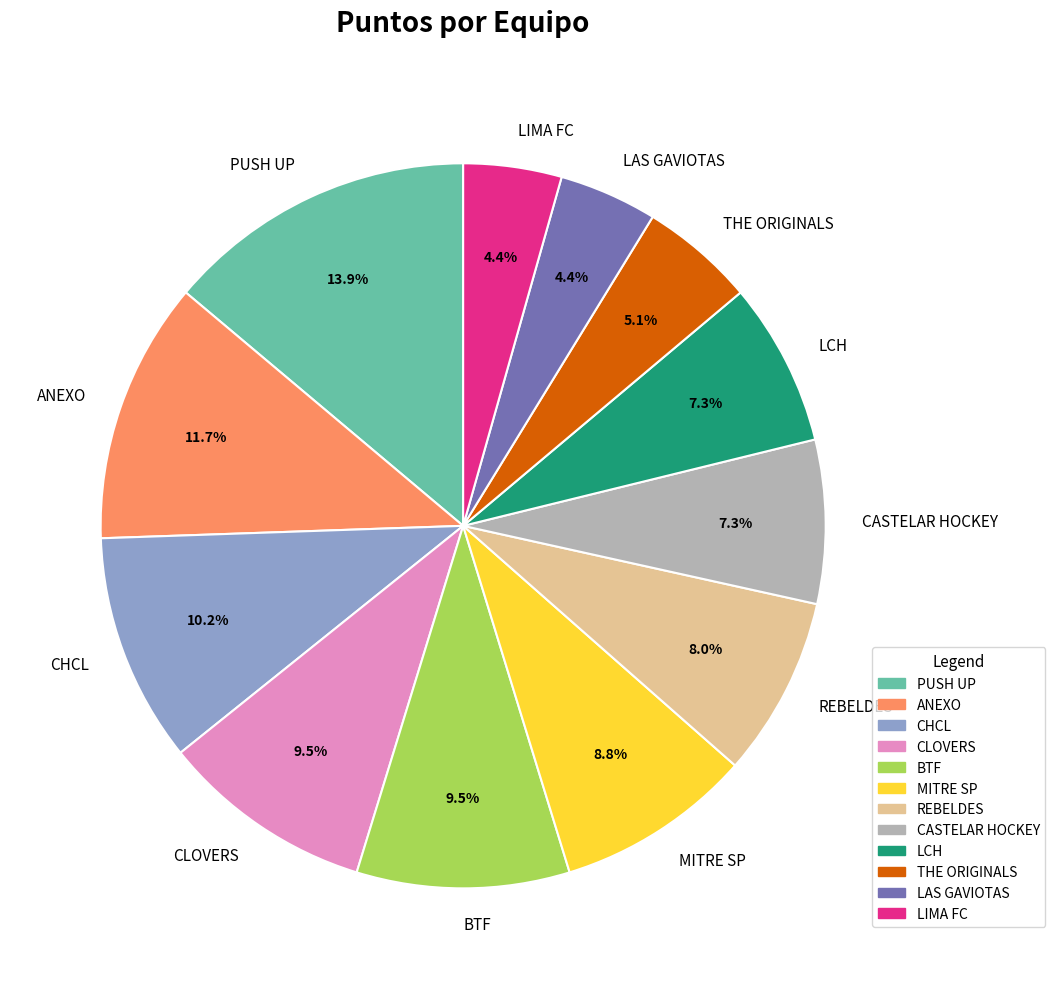

Between THE ORIGINALS and BTF, which is larger?

BTF